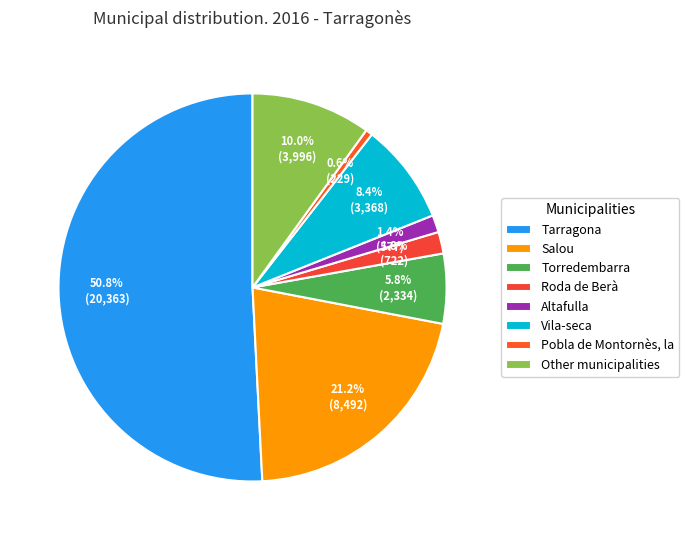

To the nearest percent, what is the average slice percentage?

12%